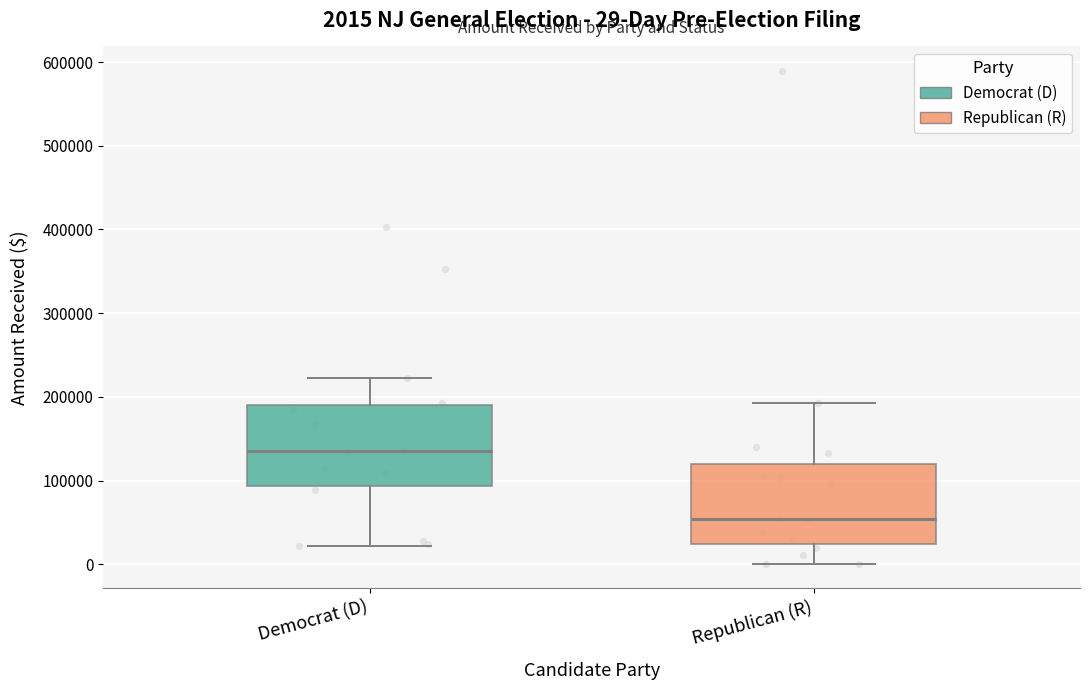

Which box has the highest median line?

Democrat (D)